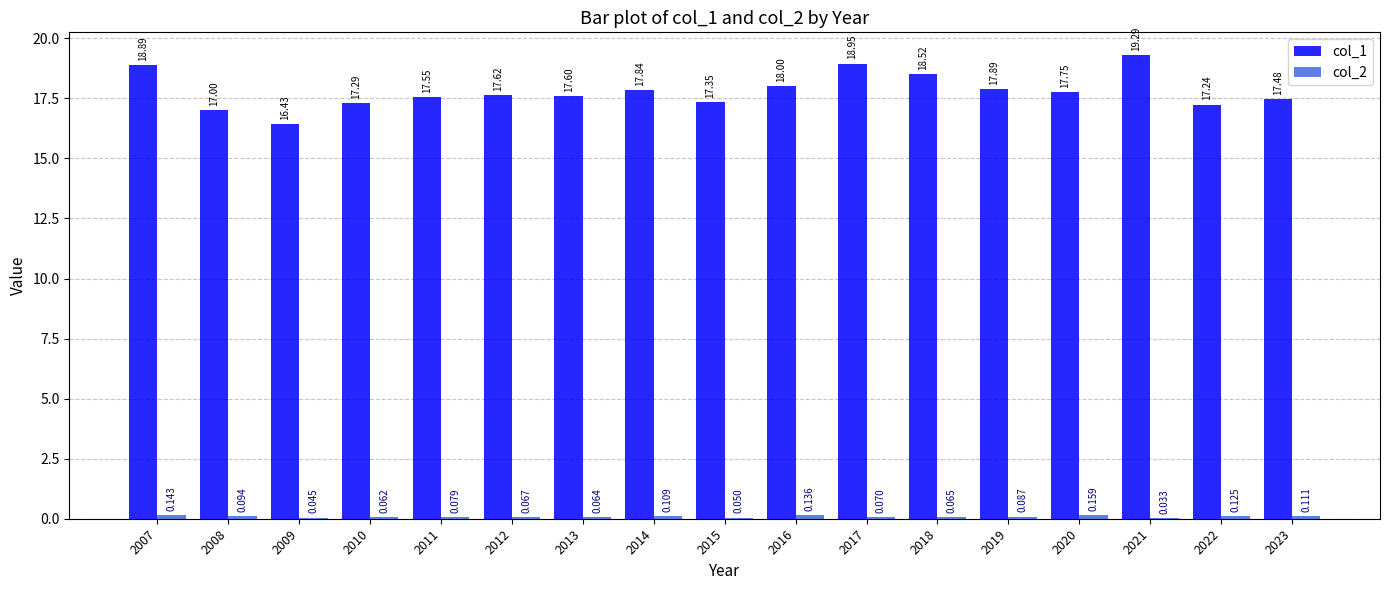

How many groups of bars are there?

17